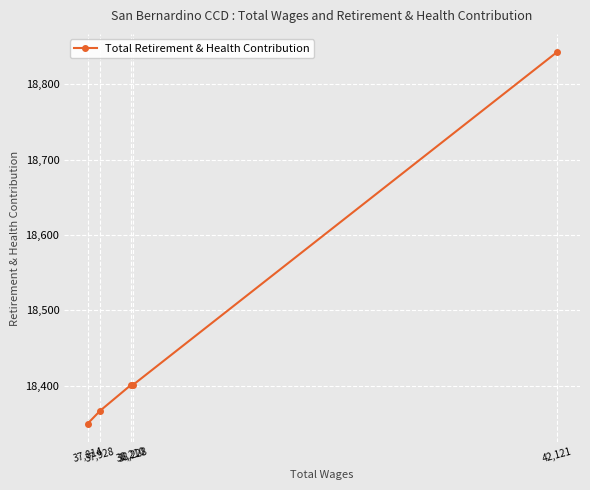

True or false: the data shows 18367 at 37,928.

True